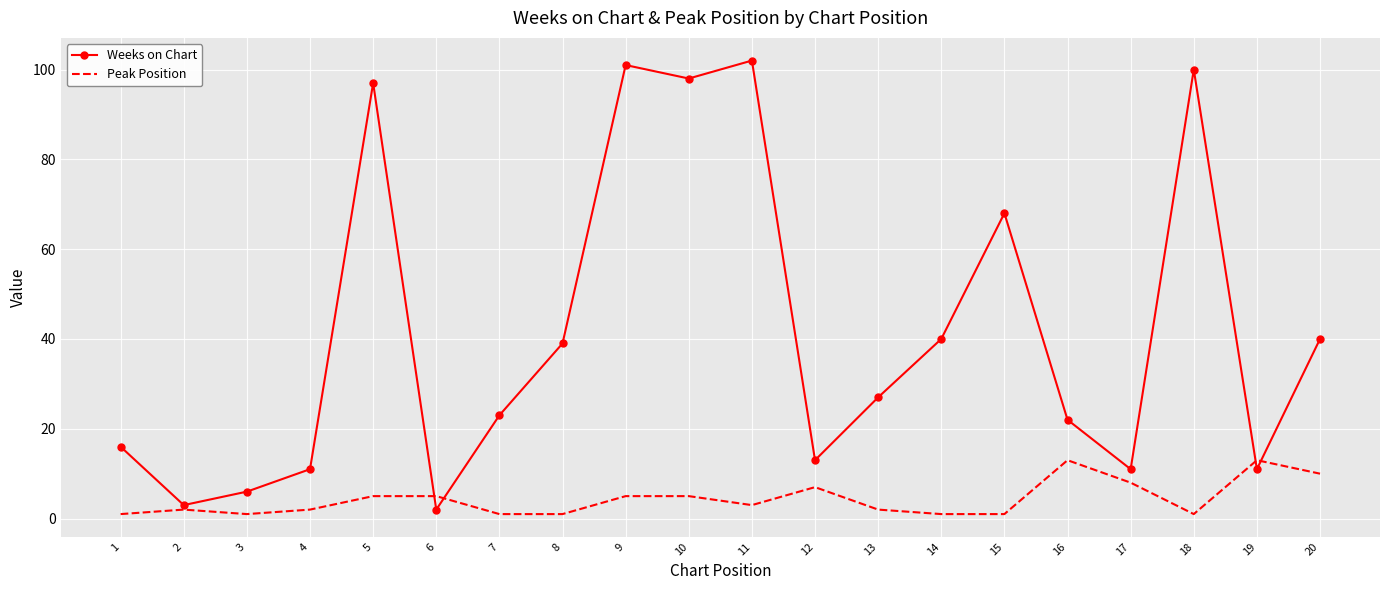

Which series has the widest spread of values?

Weeks on Chart